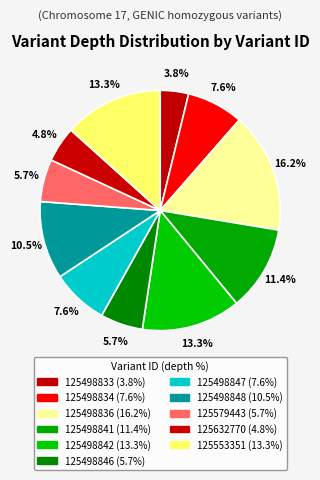

Does any single category account for the majority?

No